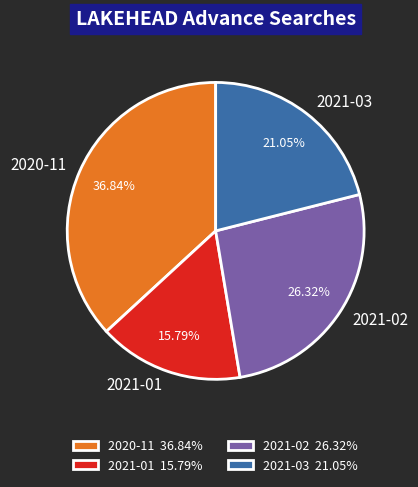

Does any single category account for the majority?

No